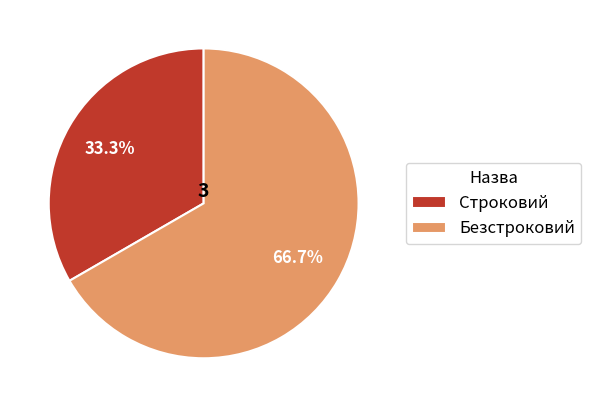

Which has a higher value, Строковий or Безстроковий?

Безстроковий